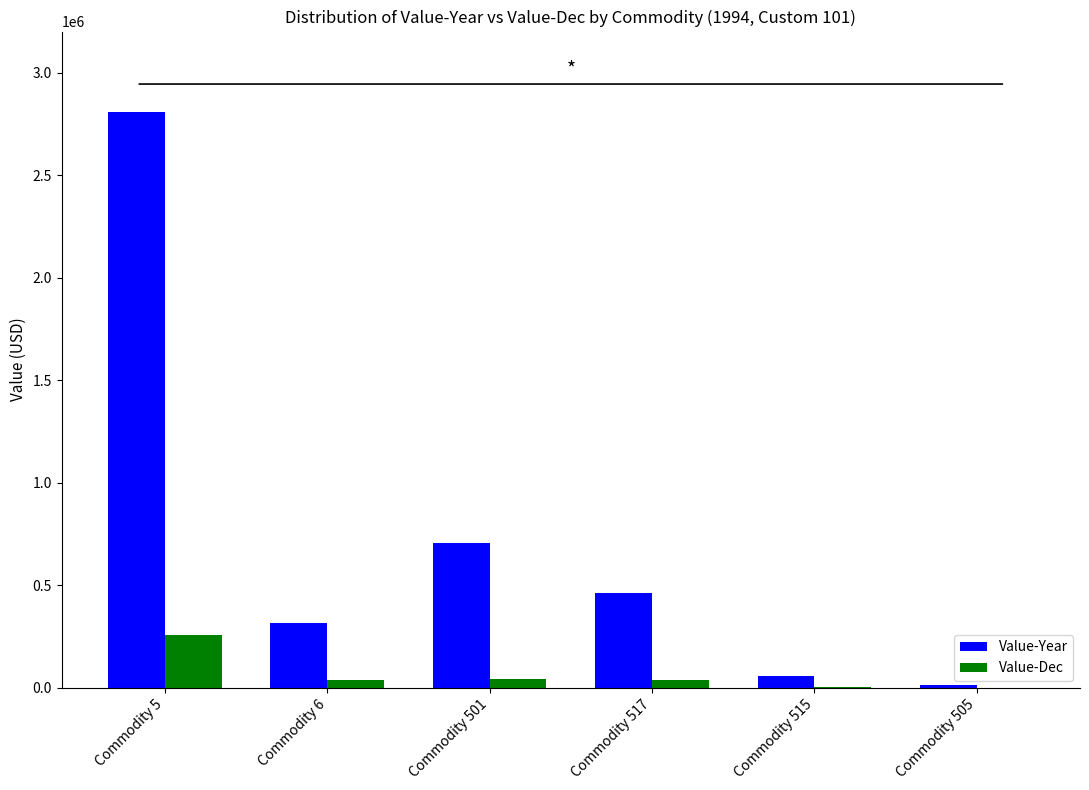

The value of Value-Dec at Commodity 5 is 257983. True or false?

True